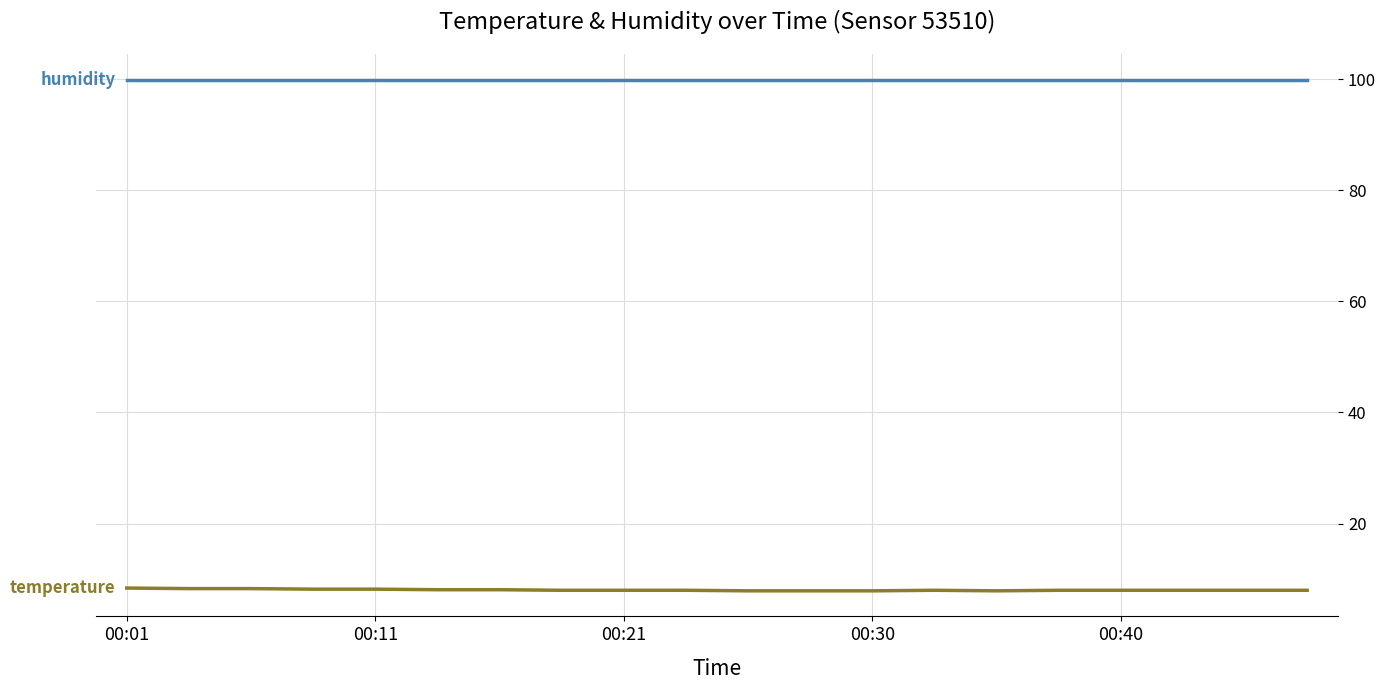

What is the smallest value displayed?

7.9